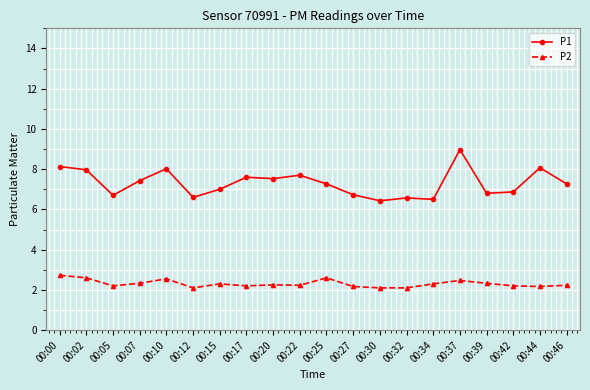

Which series has the largest total across all categories?

P1